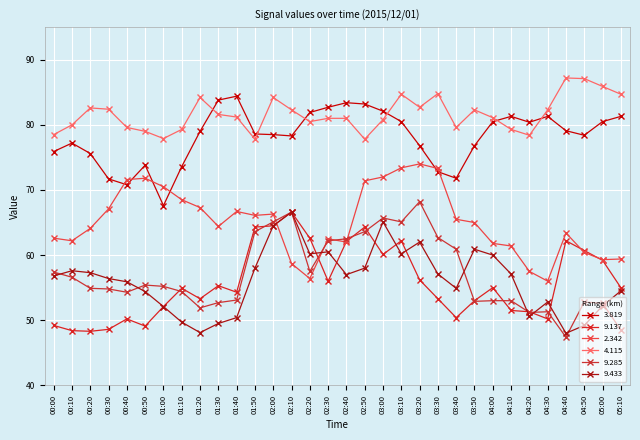

Is this an area chart (filled region under the line)?

No